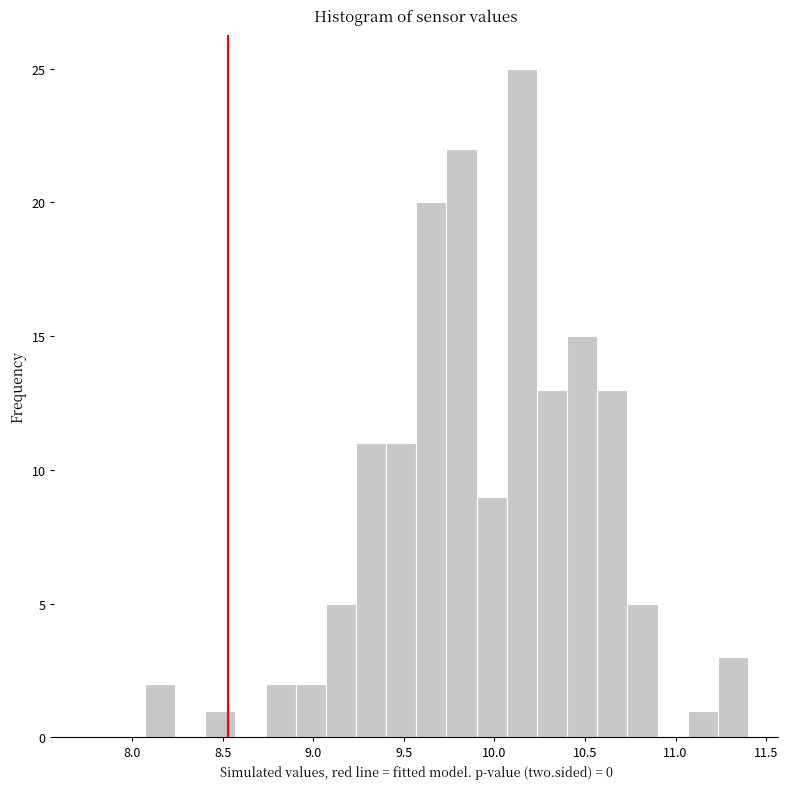

Around what value on the x-axis is the tallest bar? Give the approximate position of its centre, as read against the axis.

10.15